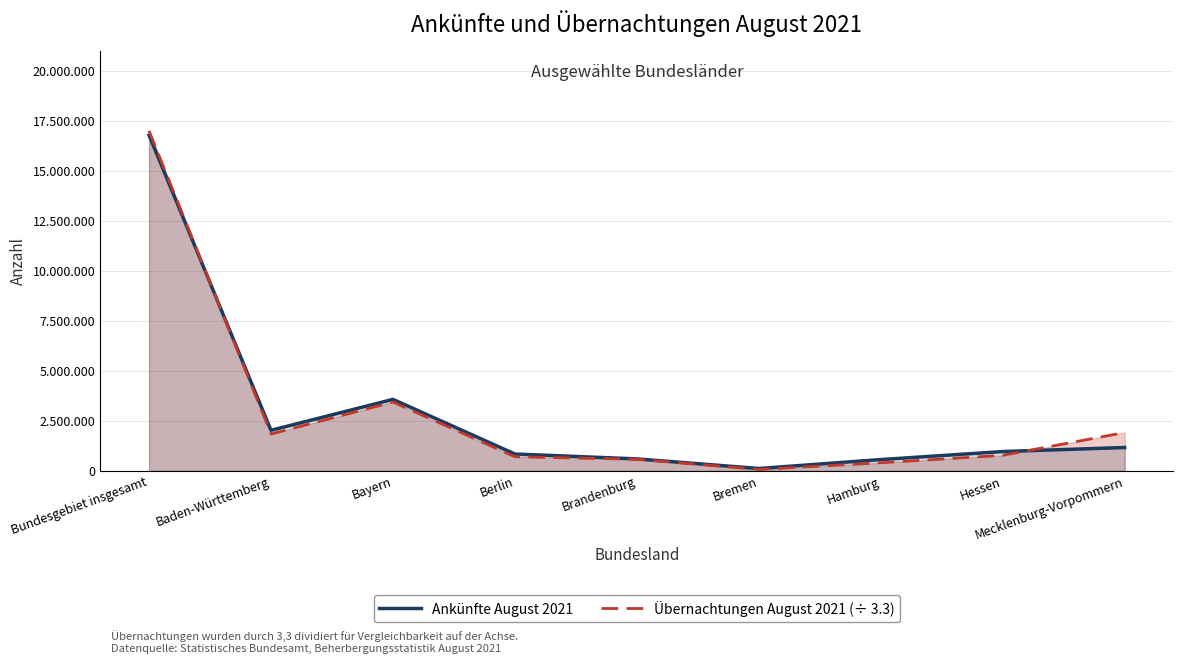

How many interior local peaks does the Ankünfte August 2021 series have?

1